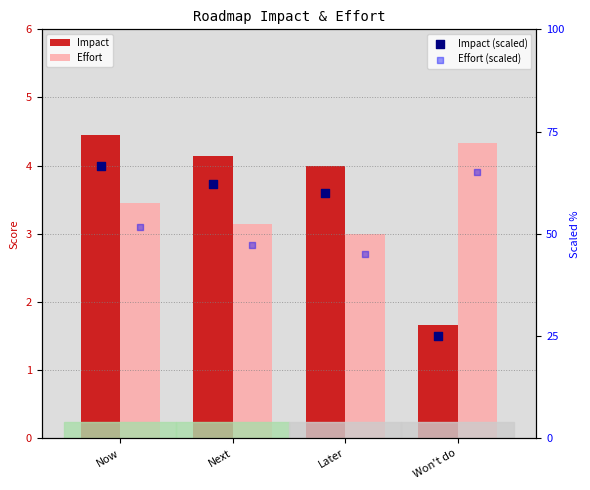

Is the value of Impact at Now greater than the value of Effort at Next?

Yes